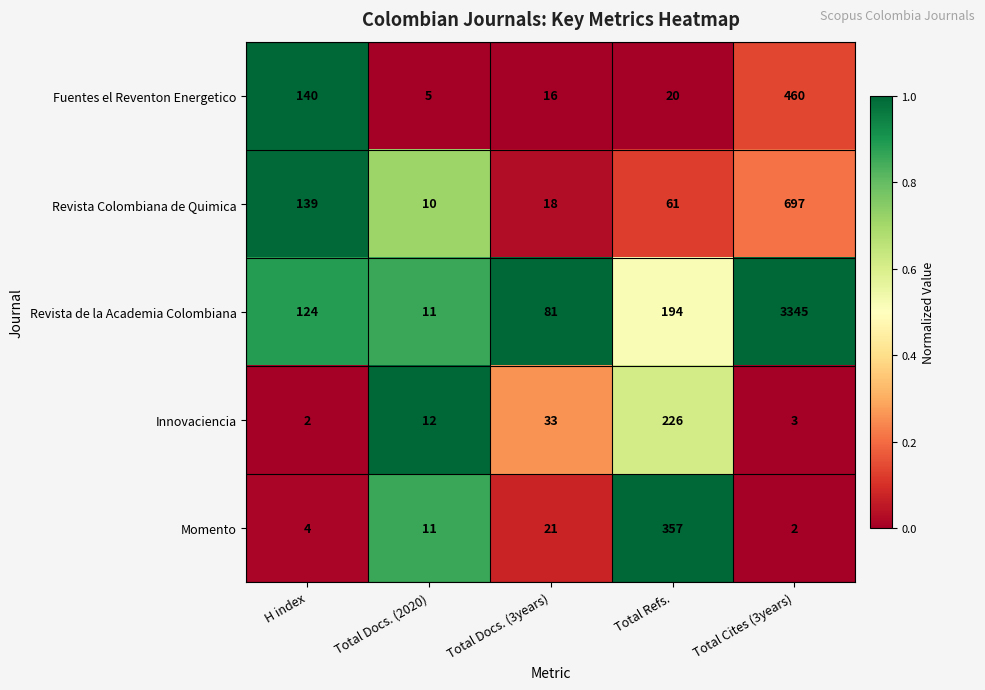

Which series has the largest total across all categories?

Revista de la Academia Colombiana